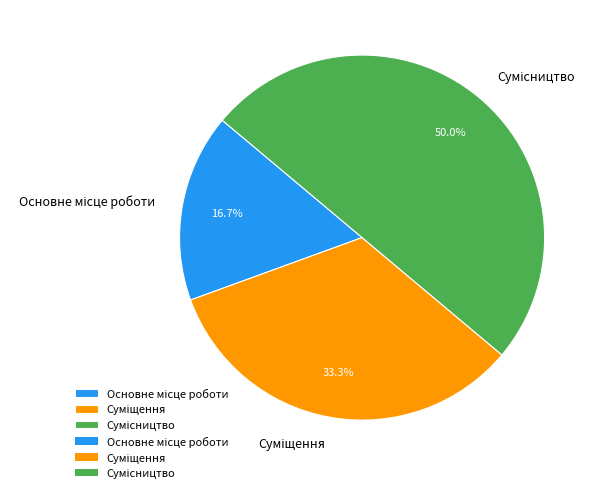

Does any single category account for the majority?

No